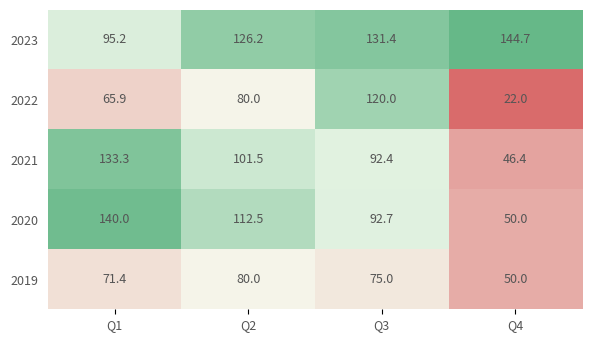

At which category is the sum across all series the highest?

Q3